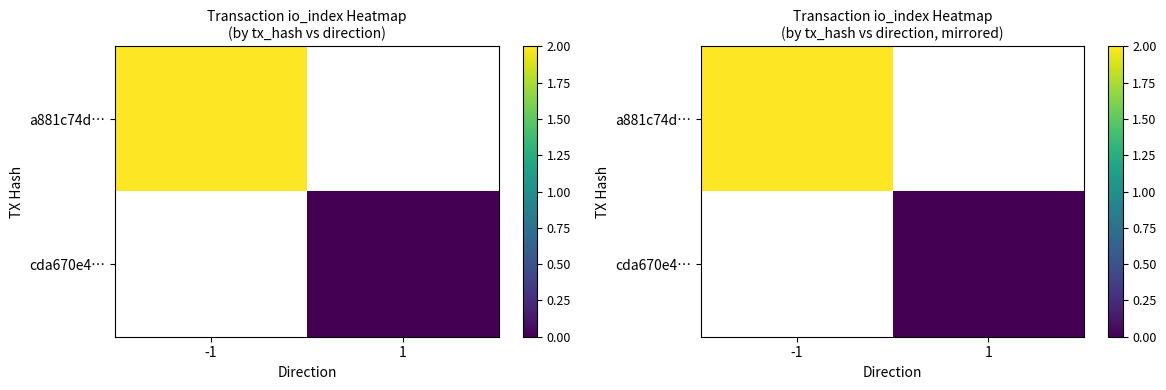

How many series are shown in this chart?

2